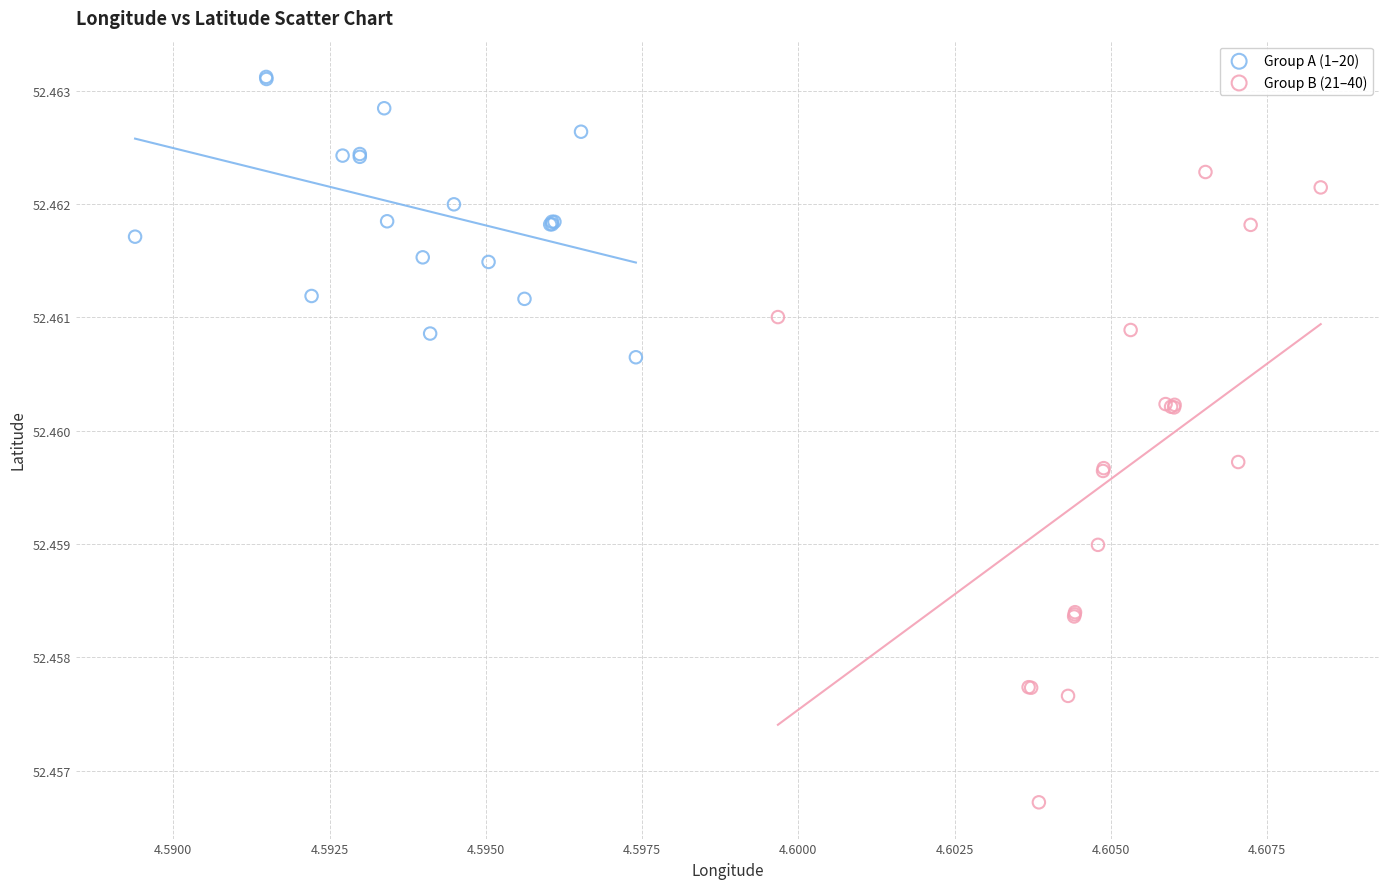

Which series contains the highest Y value?

Group A (1–20)